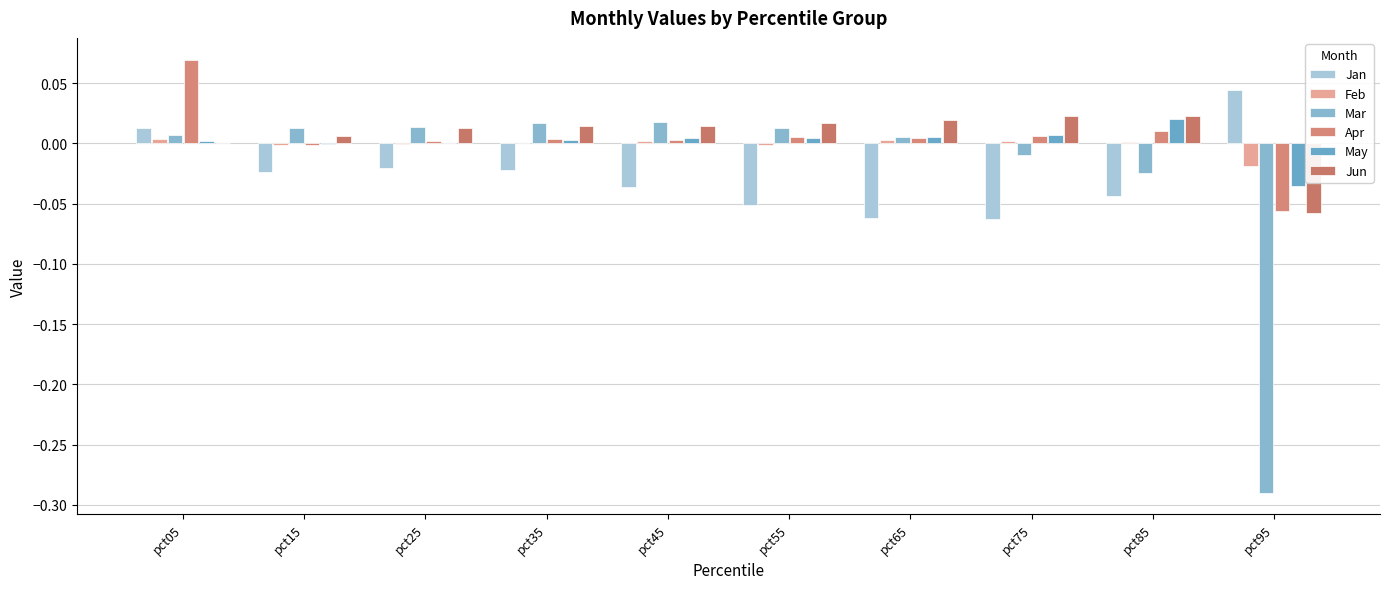

How many positive values does the Mar series have?

7